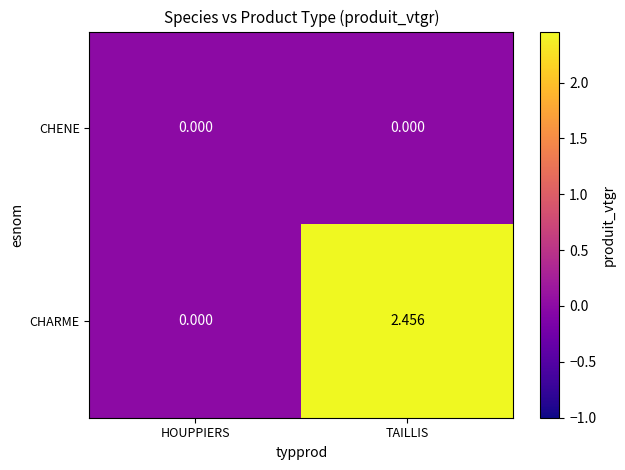

At which category is the sum across all series the highest?

TAILLIS